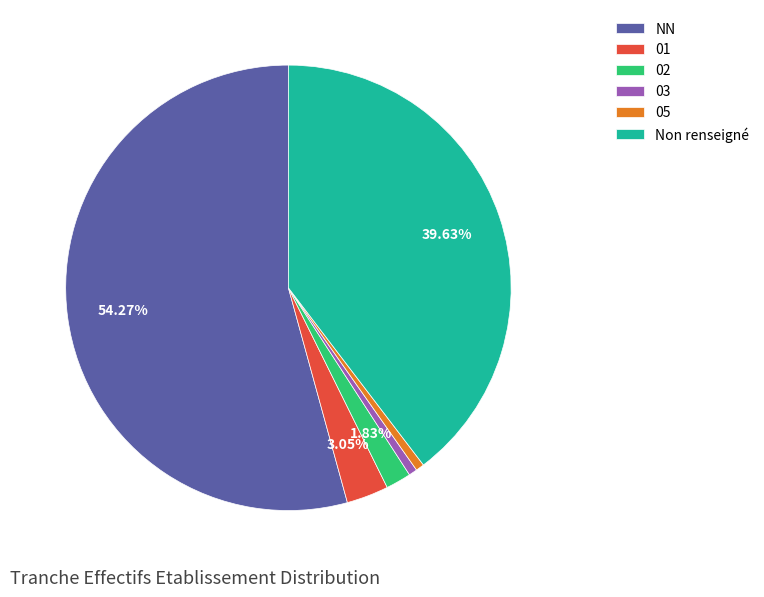

Count the number of slices in the pie.

6